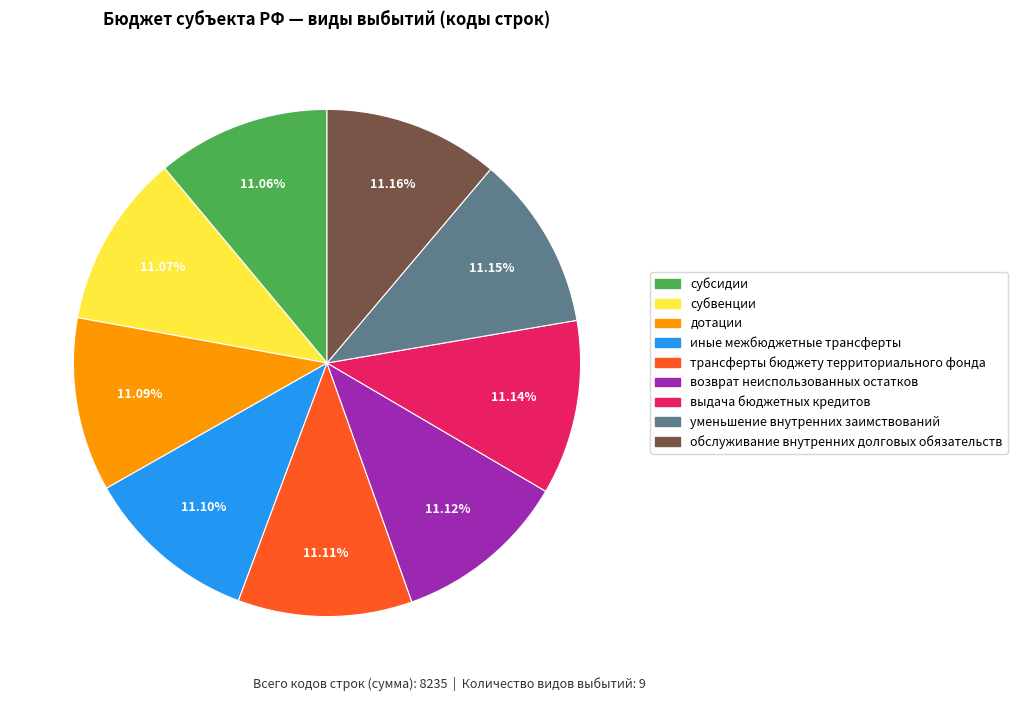

To the nearest percent, what percentage of the pie is дотации?

11%